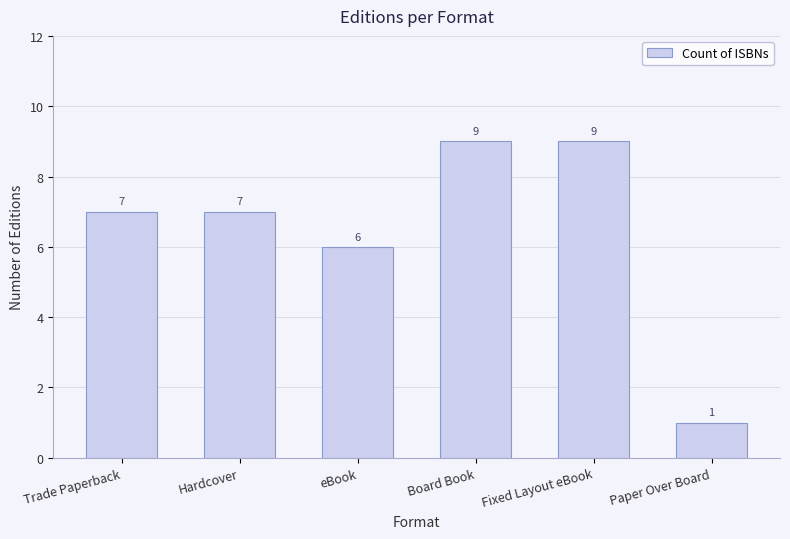

What is the approximate value at Hardcover?

7